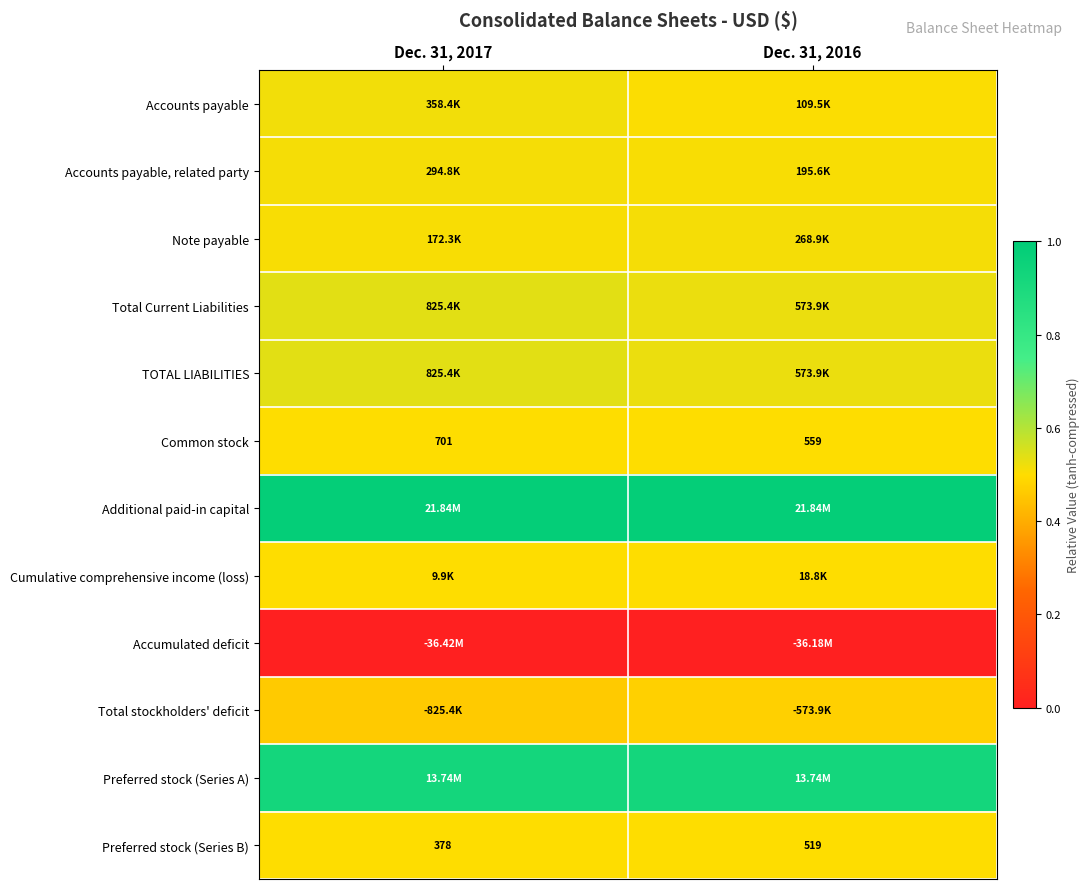

Rank the categories by Accumulated deficit value from lowest to highest.

Dec. 31, 2017, Dec. 31, 2016